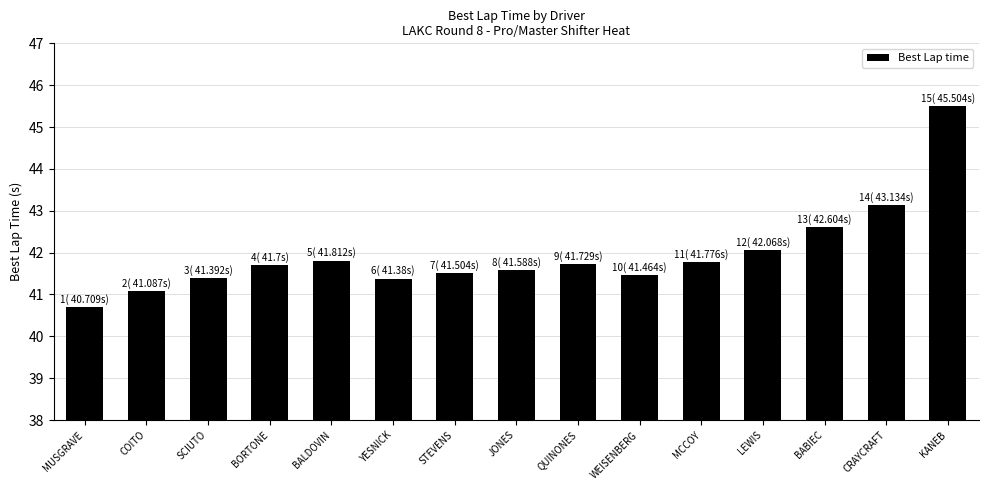

What is the label of the 15th bar from the left?

KANEB